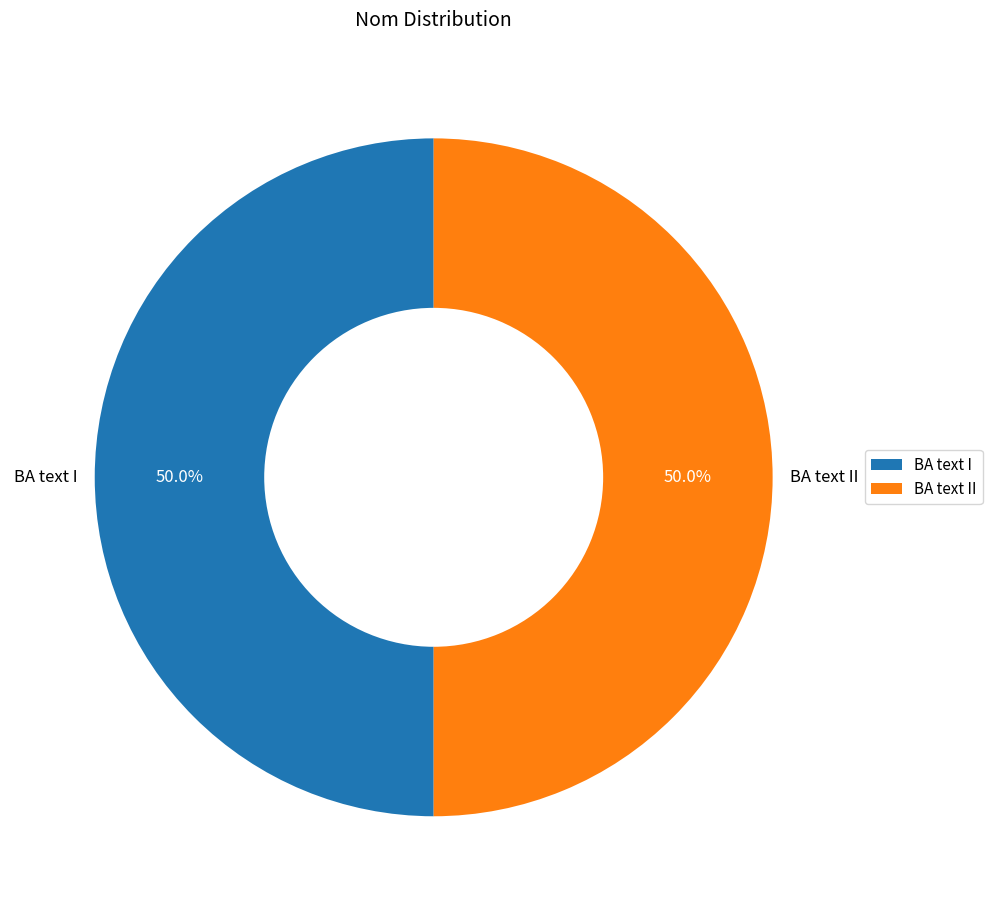

How many slices are in this pie chart?

2